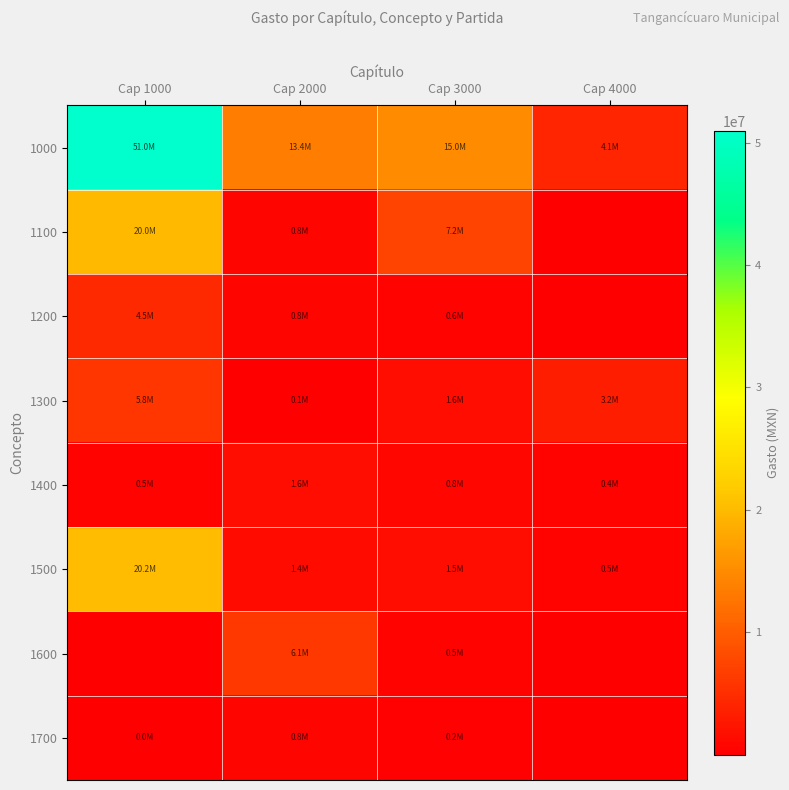

Rank the series by their maximum value, from highest to lowest.

1000, 1500, 1100, 1600, 1300, 1200, 1400, 1700